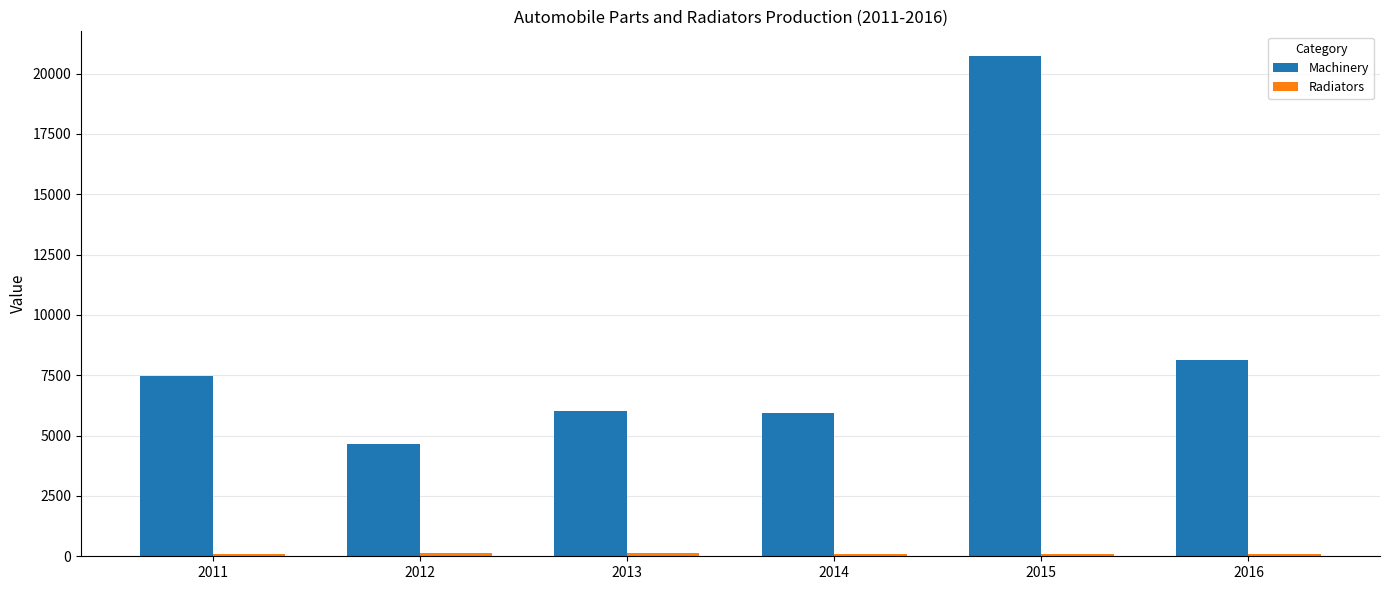

At which label is Machinery closest to 12687?

2016